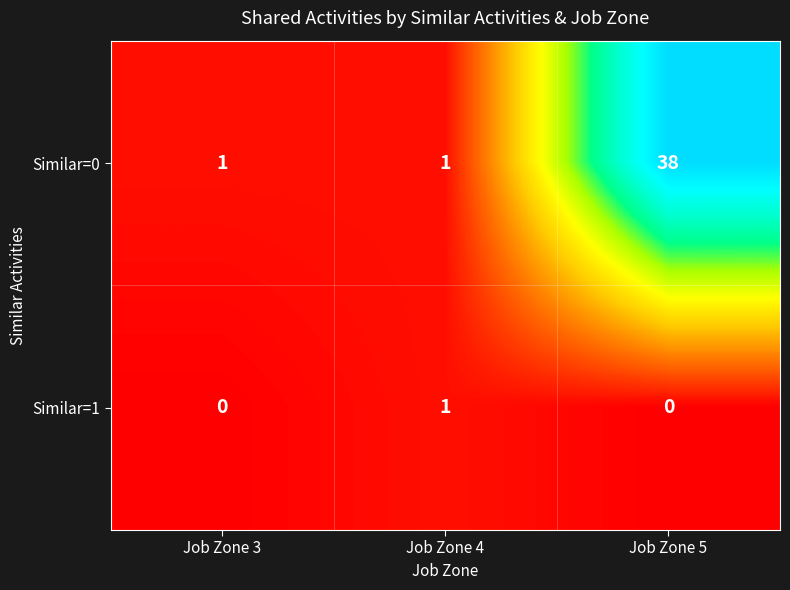

Which series has the widest spread of values?

Similar=0